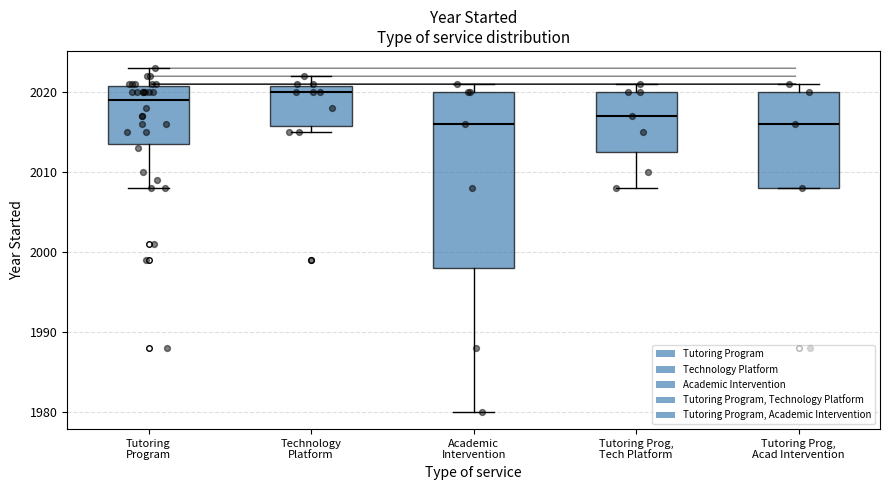

Reading left to right, read every box against the y-axis: the position of its median line, the range the box covers, and the ends of its whiskers. The values are not printed on the chart, so give them approximately, as read against the axis.

Tutoring Program: median 2019, box 2014 to 2021, whiskers 2008 to 2023
Technology Platform: median 2020, box 2016 to 2021, whiskers 2015 to 2022
Academic Intervention: median 2016, box 1998 to 2020, whiskers 1980 to 2021
Tutoring Prog, Tech Platform: median 2017, box 2013 to 2020, whiskers 2008 to 2021
Tutoring Prog, Acad Intervention: median 2016, box 2008 to 2020, whiskers 2008 to 2021